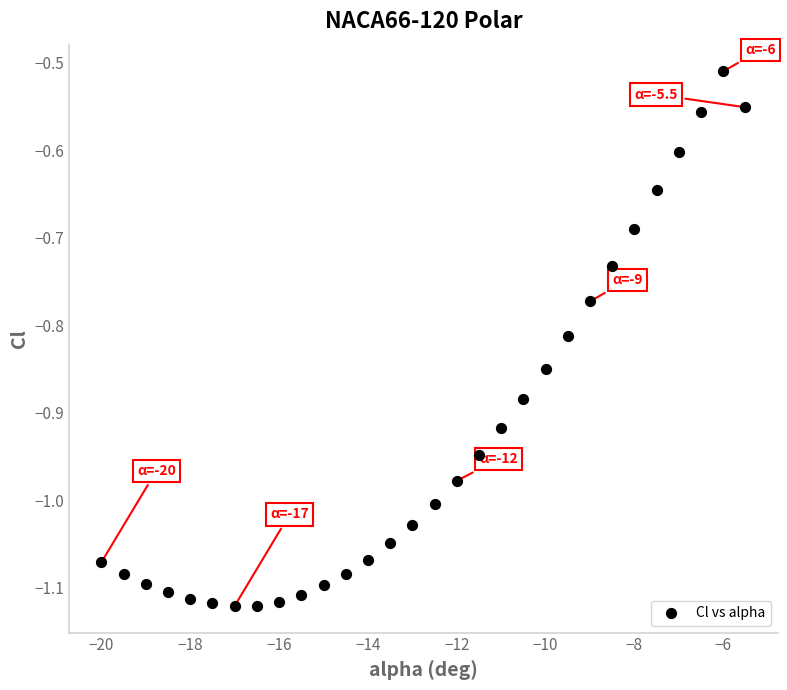

What is the range of X values (max minus min)?

14.5